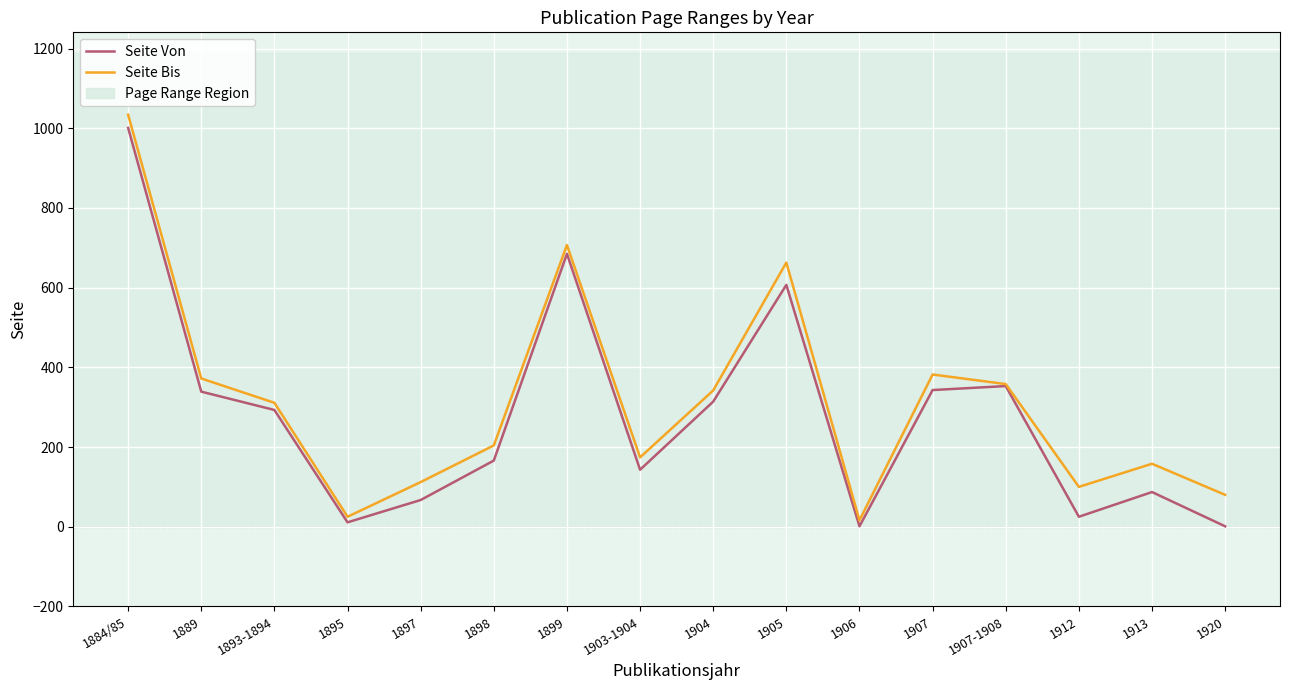

The value of Seite Von at 1907-1908 is 160. True or false?

False